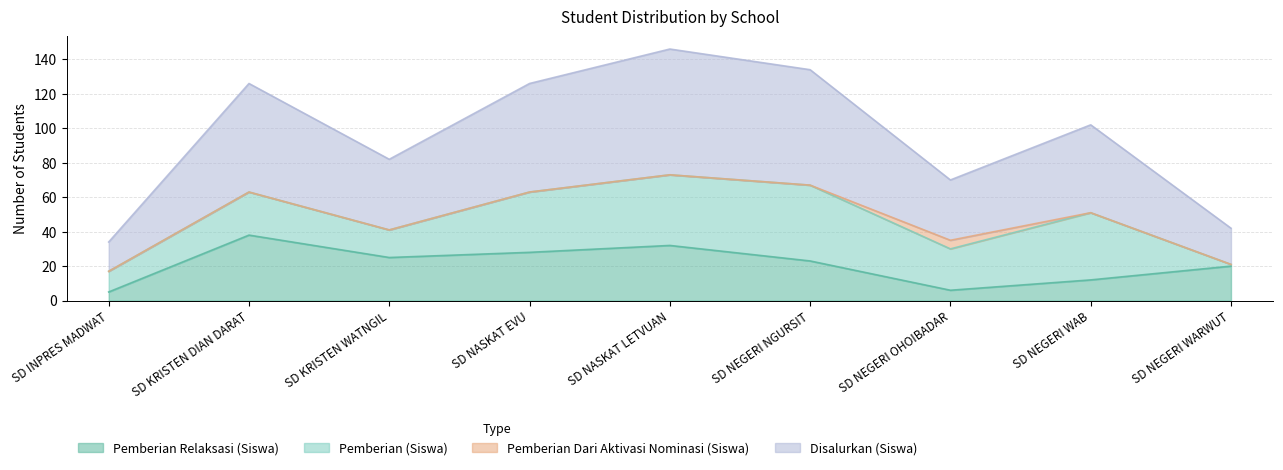

Which category has the highest value in the Pemberian Relaksasi (Siswa) series?

SD KRISTEN DIAN DARAT